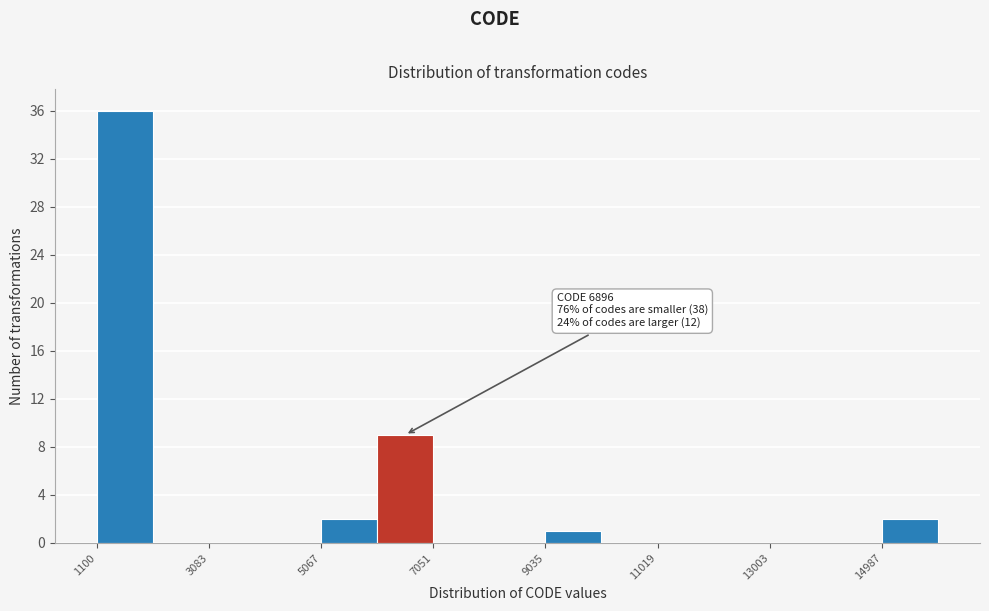

Over which range of the x-axis is the bar tallest?

1200 to 2000